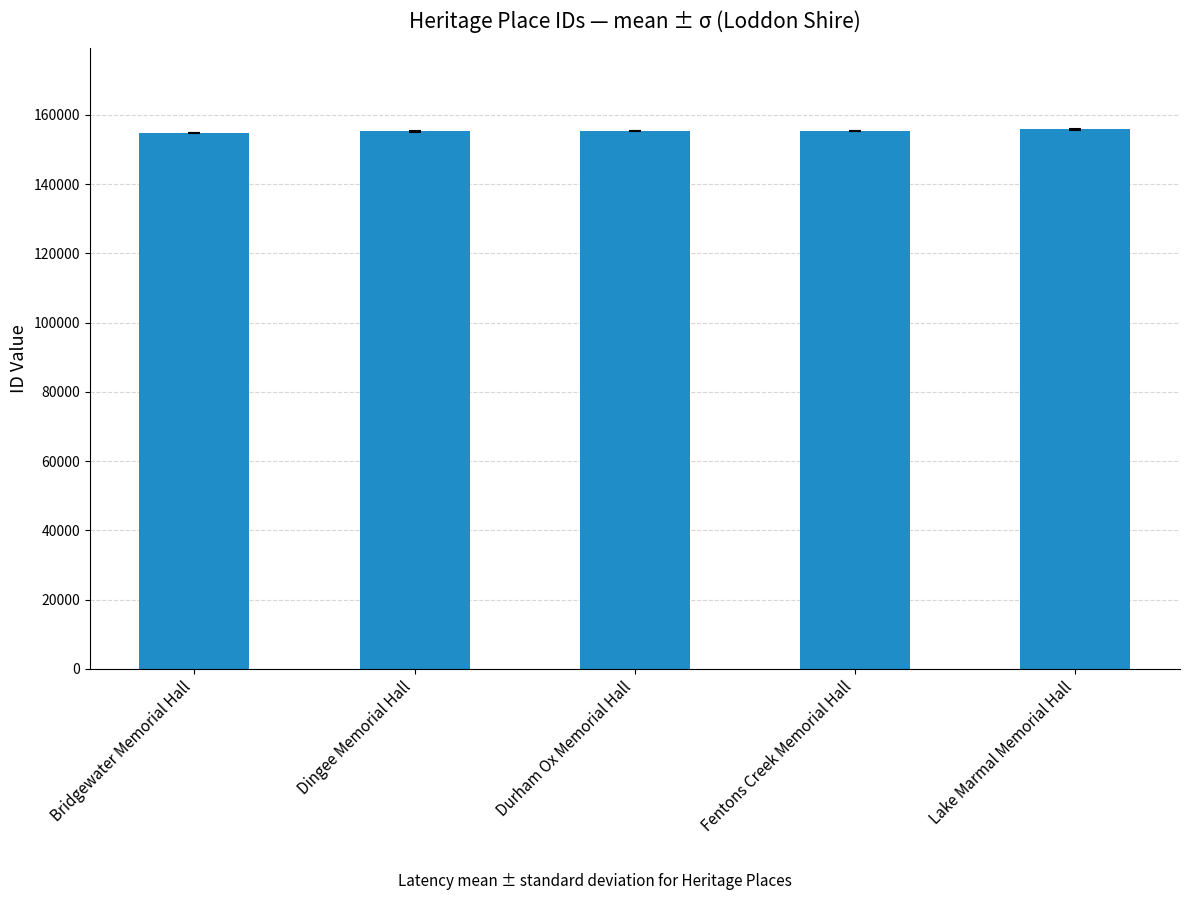

What is the smallest value displayed?

154699